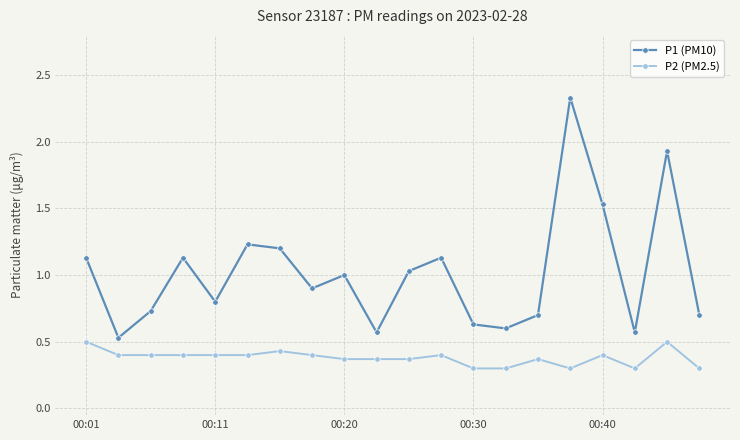

True or false: P2 (PM2.5) has more than 2 interior local peaks.

True